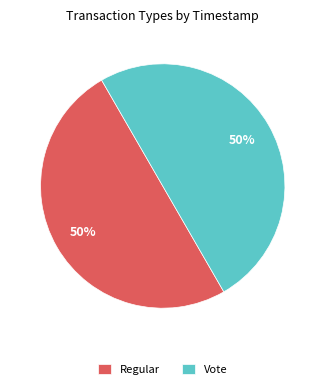

How many segments does this pie chart have?

2